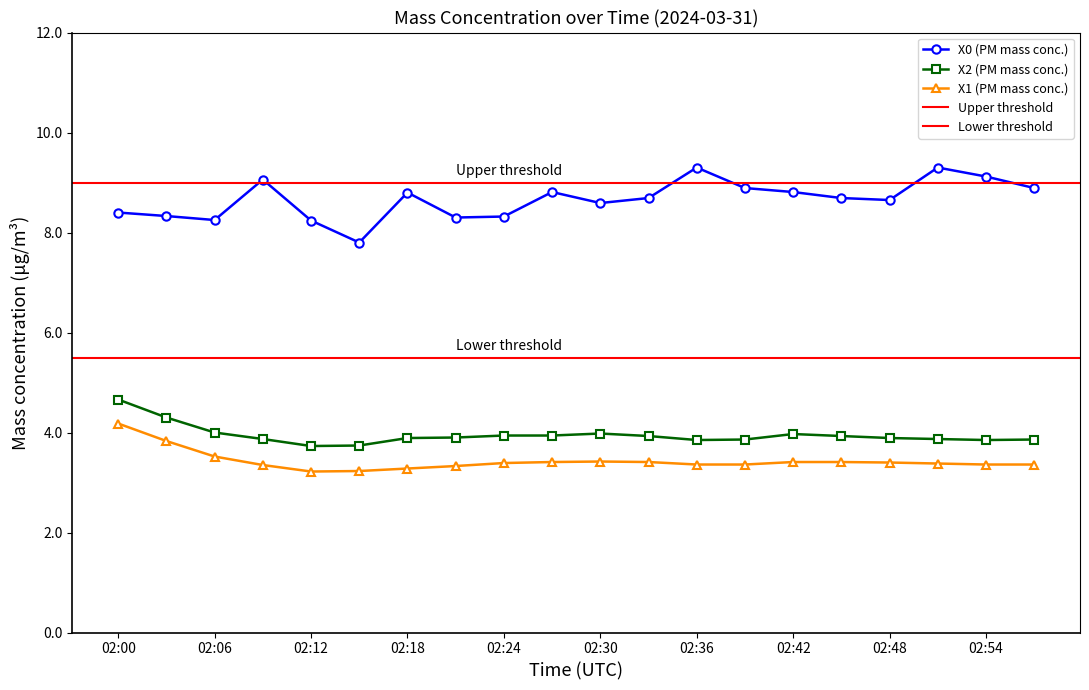

What is the total value across all series at 02:45?

16.0